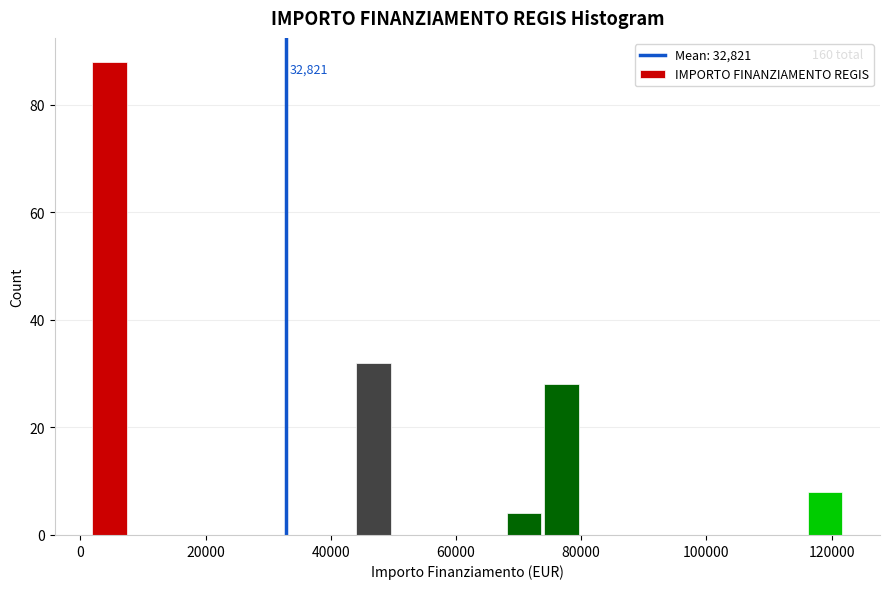

Read against the x-axis, roughly where is the centre of the tallest bar?

4000